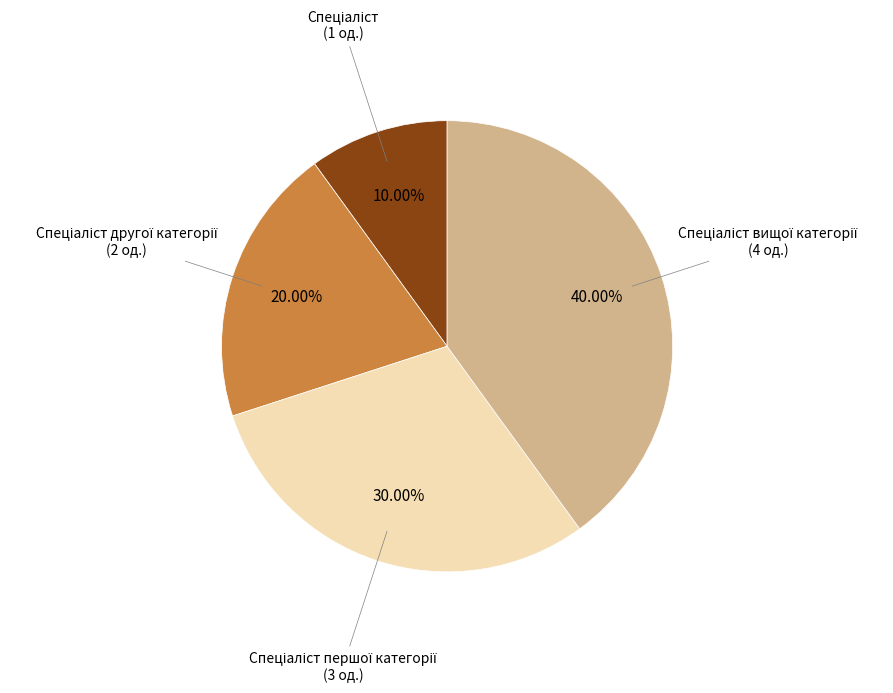

Does any single category account for the majority?

No